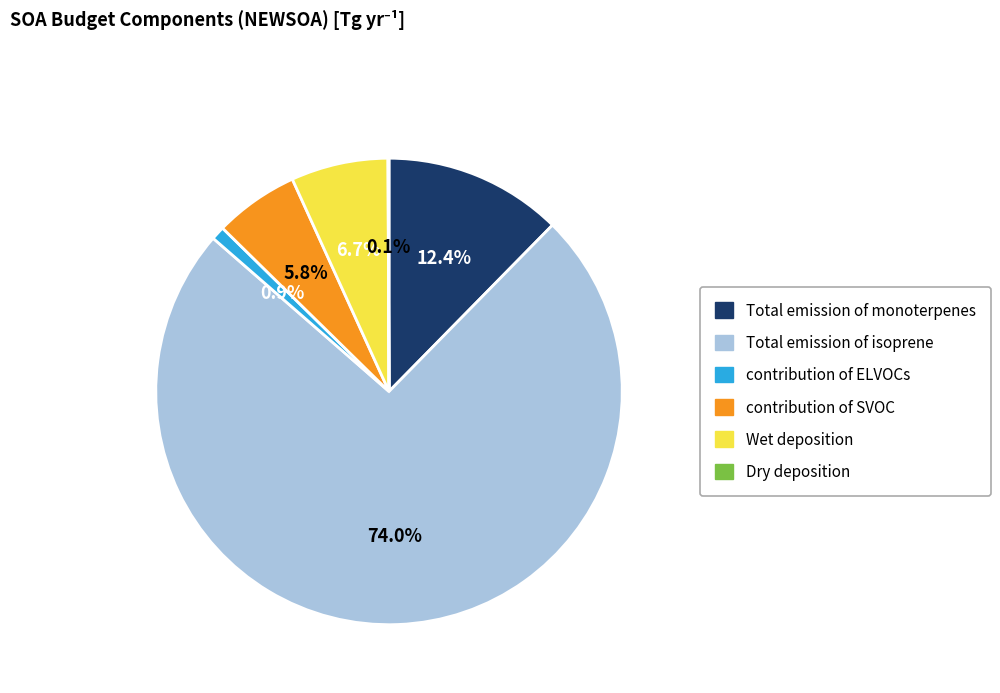

Is contribution of SVOC the majority of the pie?

No